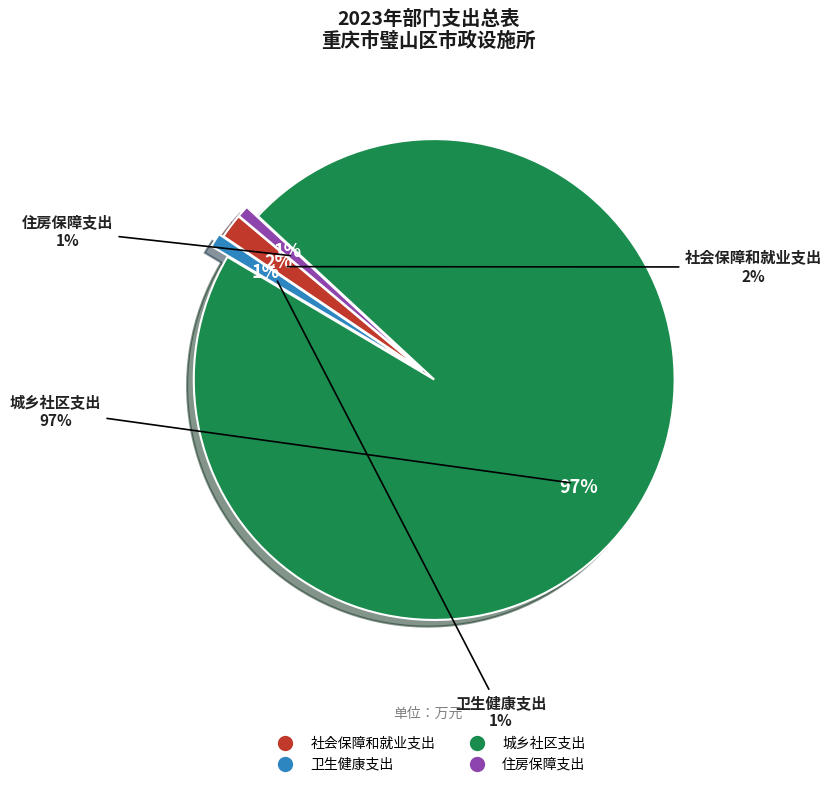

What is the majority slice?

城乡社区支出